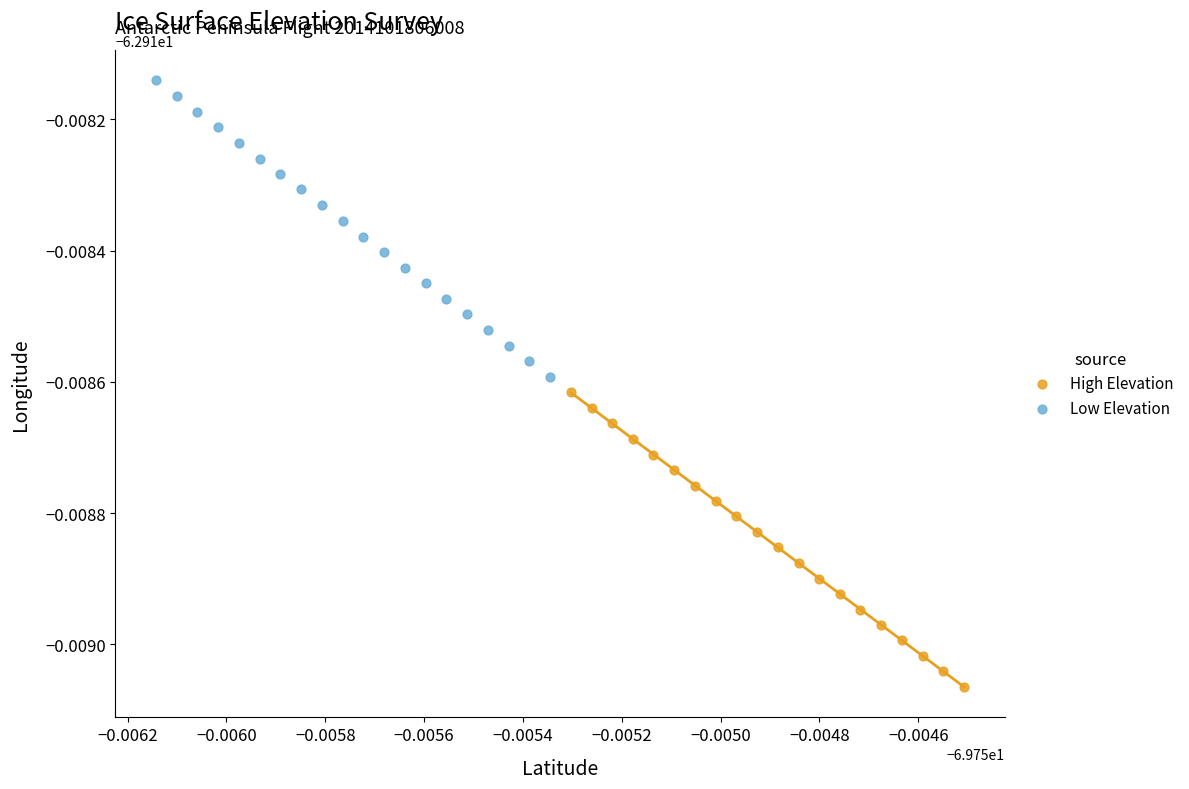

Which series contains the lowest Y value?

High Elevation